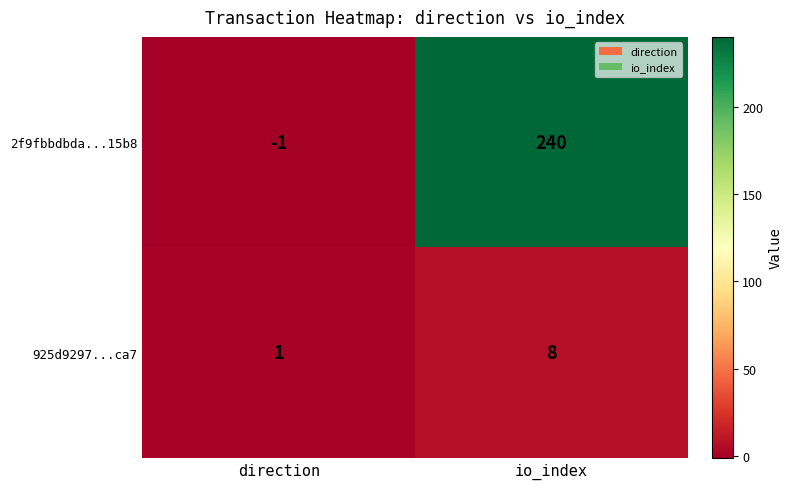

At which category is the sum across all series the highest?

io_index